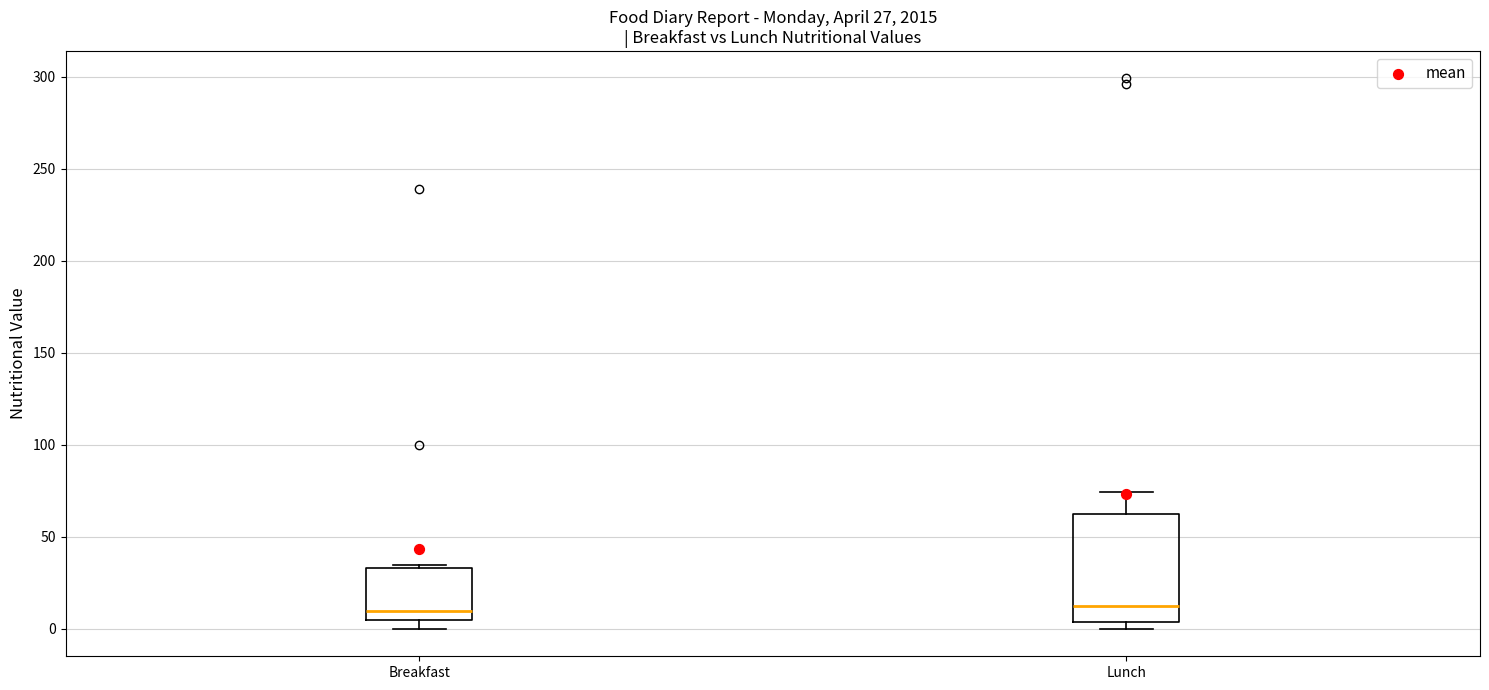

Which box is the tallest, from its lower edge to its upper edge?

Lunch